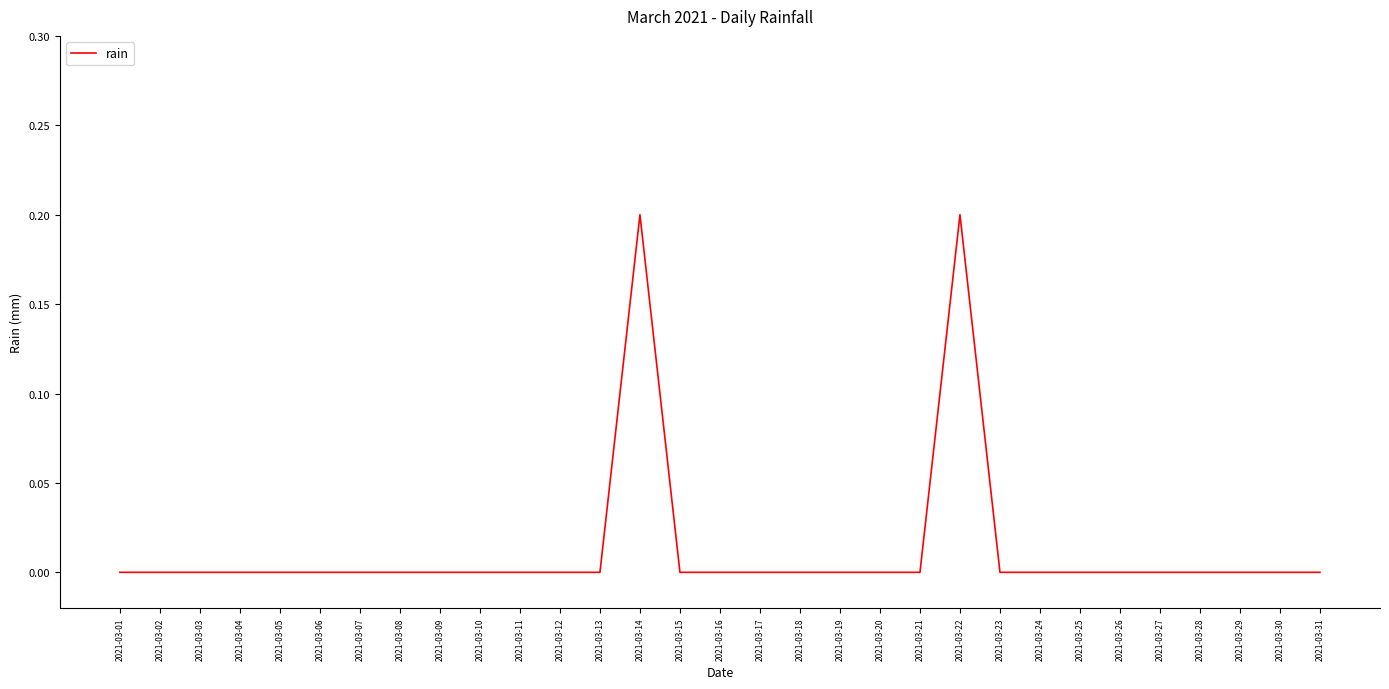

Is it true that the value at 2021-03-19 is -0.1?

False